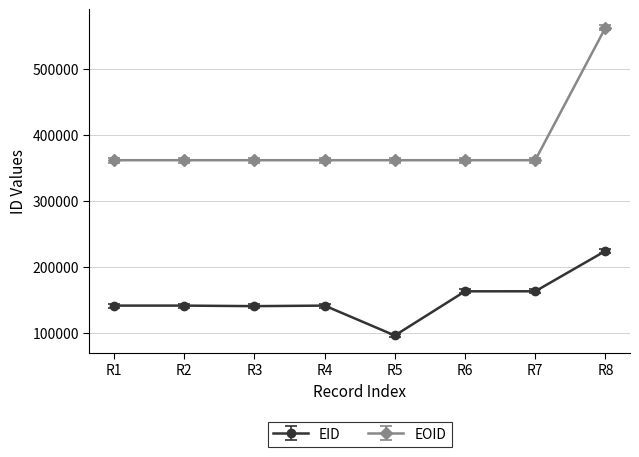

What is the approximate value of EID at R2?

140974